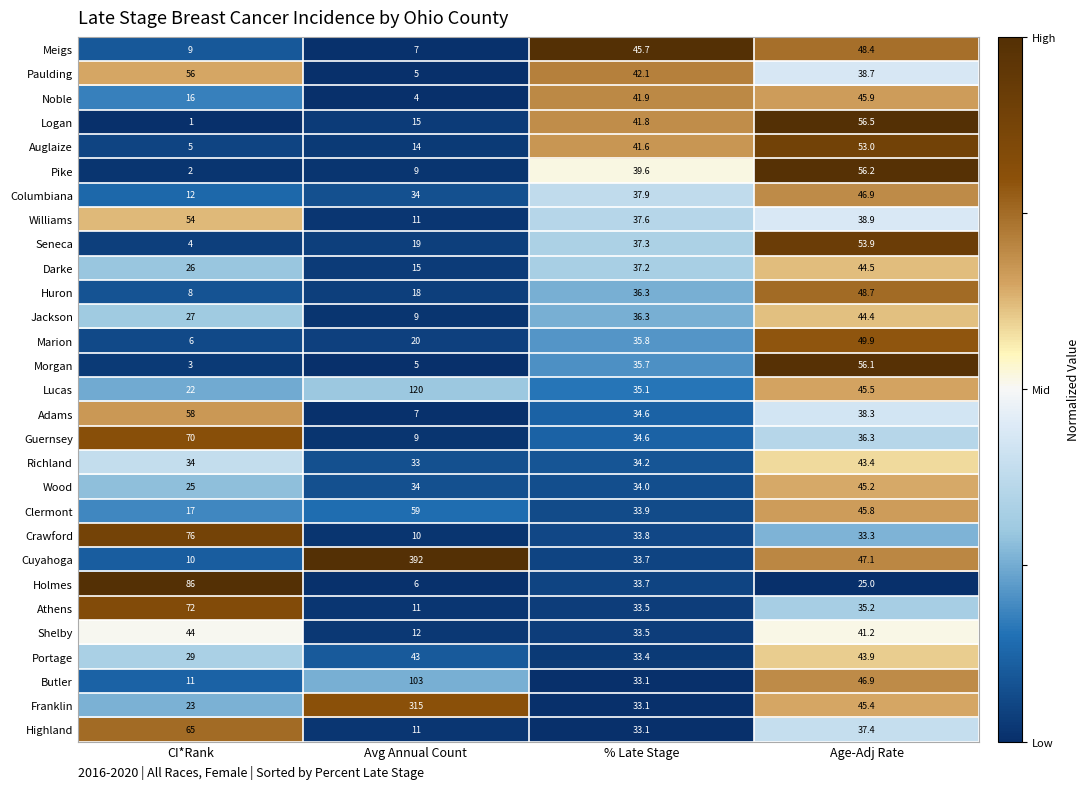

What is the spread (max minus min) of values at Age-Adj Rate?

31.5